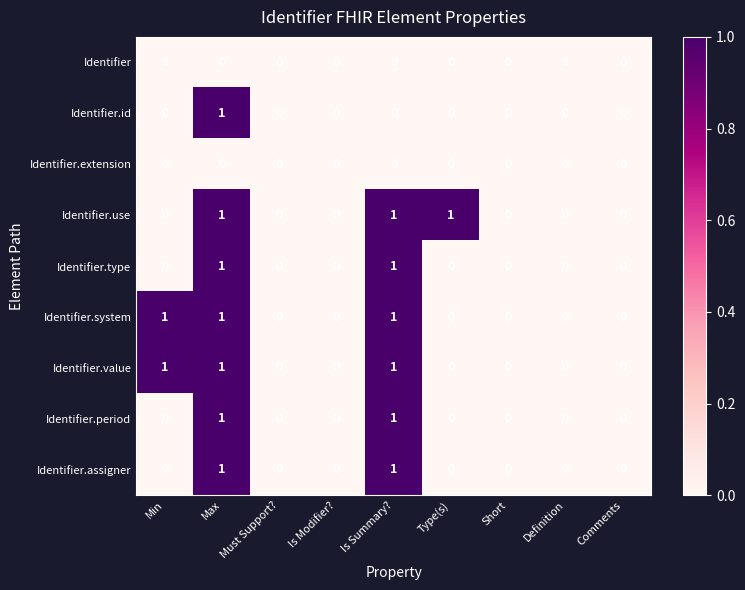

The value of Identifier.use at Comments is 1. True or false?

False